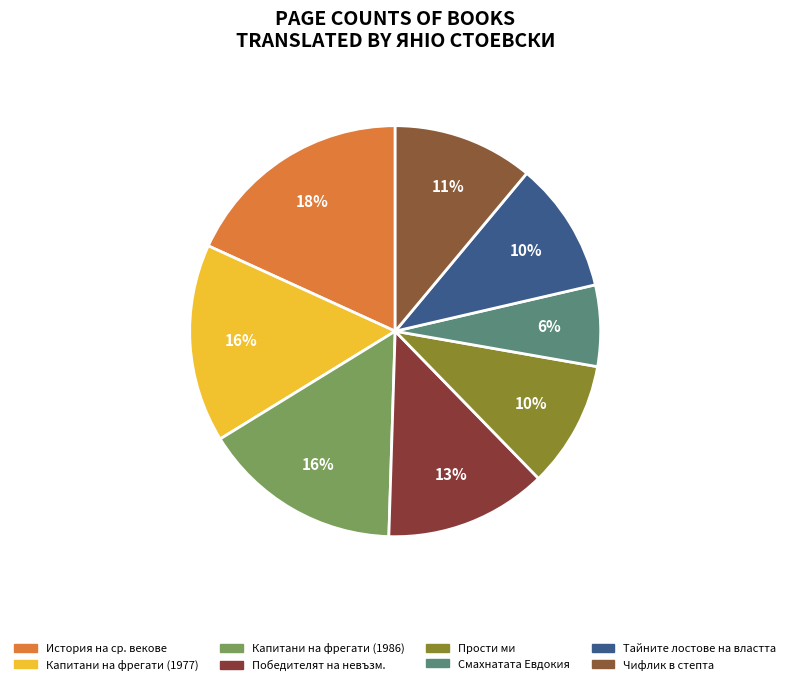

Does any single category account for the majority?

No